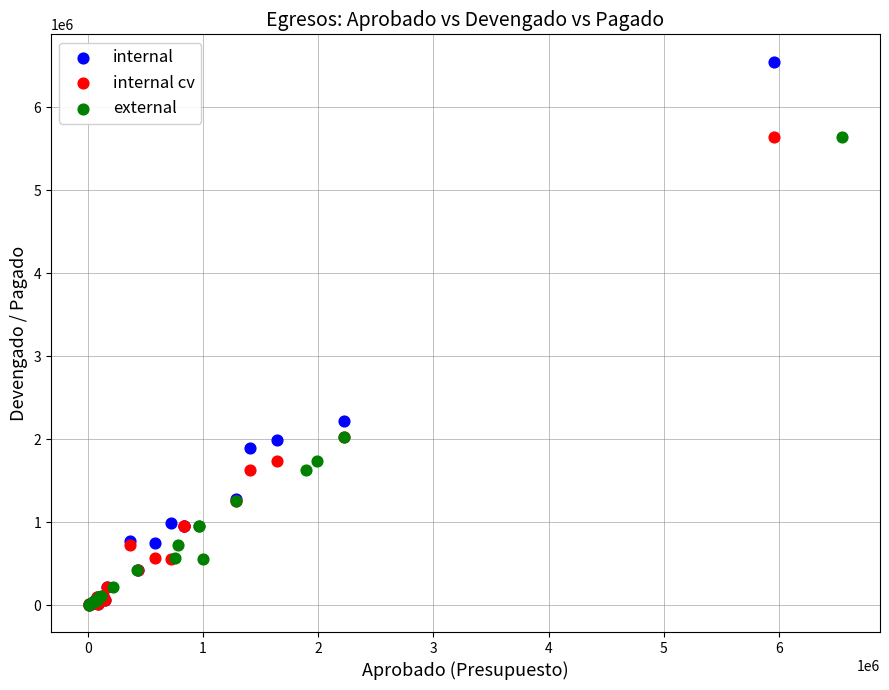

What are all the series names shown in the legend?

internal, internal cv, external